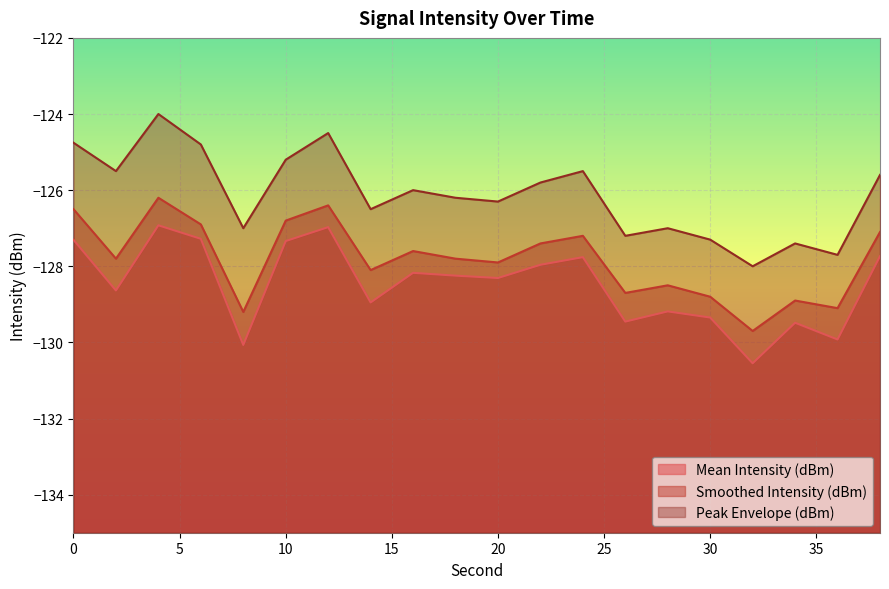

Which category has the highest value in the Smoothed Intensity (dBm) series?

4